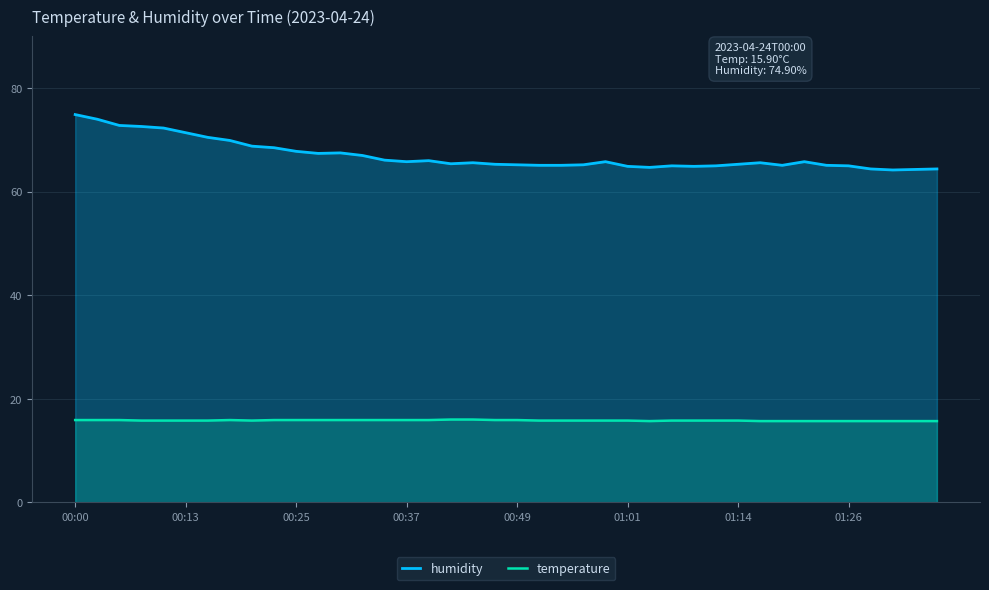

The humidity series shows 65.1 at 21. True or false?

True